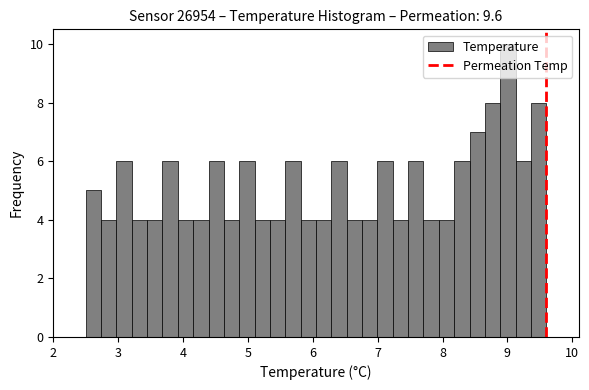

Read against the x-axis, roughly where is the centre of the tallest bar?

9.0